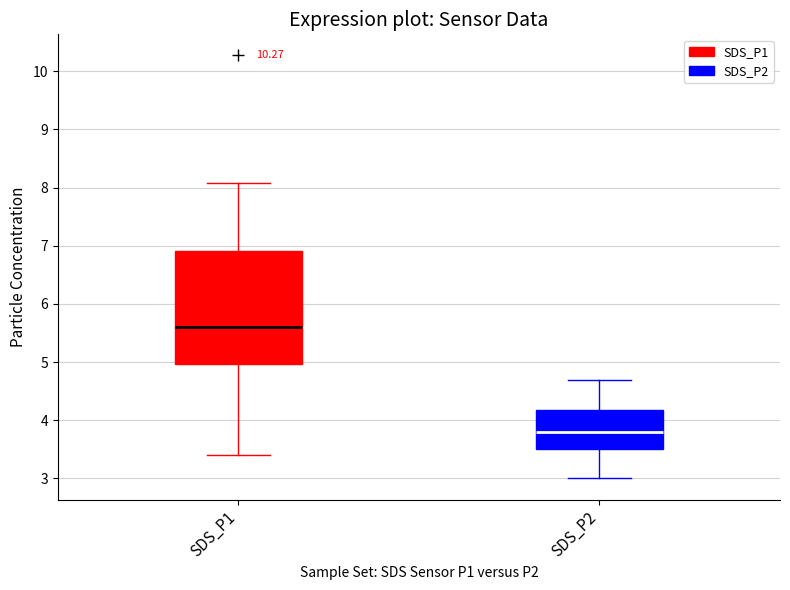

Reading left to right, read every box against the y-axis: the position of its median line, the range the box covers, and the ends of its whiskers. The values are not printed on the chart, so give them approximately, as read against the axis.

SDS_P1: median 5.6, box 5.0 to 6.9, whiskers 3.4 to 8.1
SDS_P2: median 3.8, box 3.5 to 4.2, whiskers 3.0 to 4.7